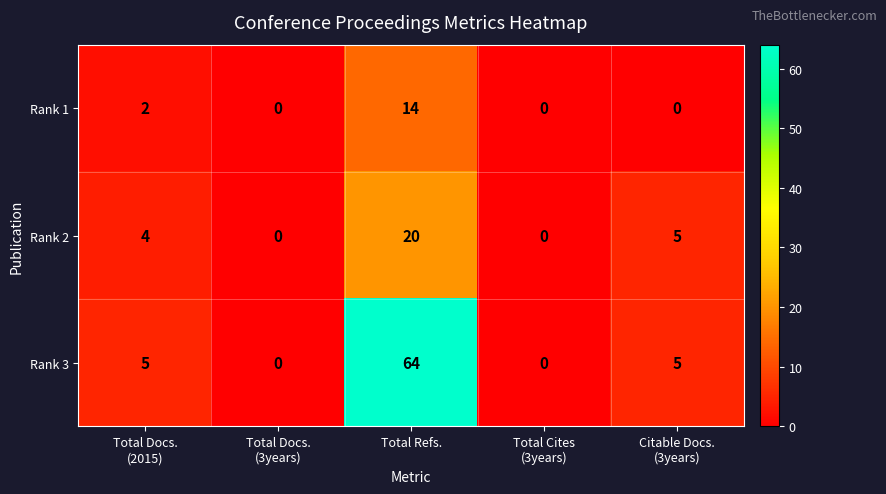

At which category is the sum across all series the highest?

Total Refs.